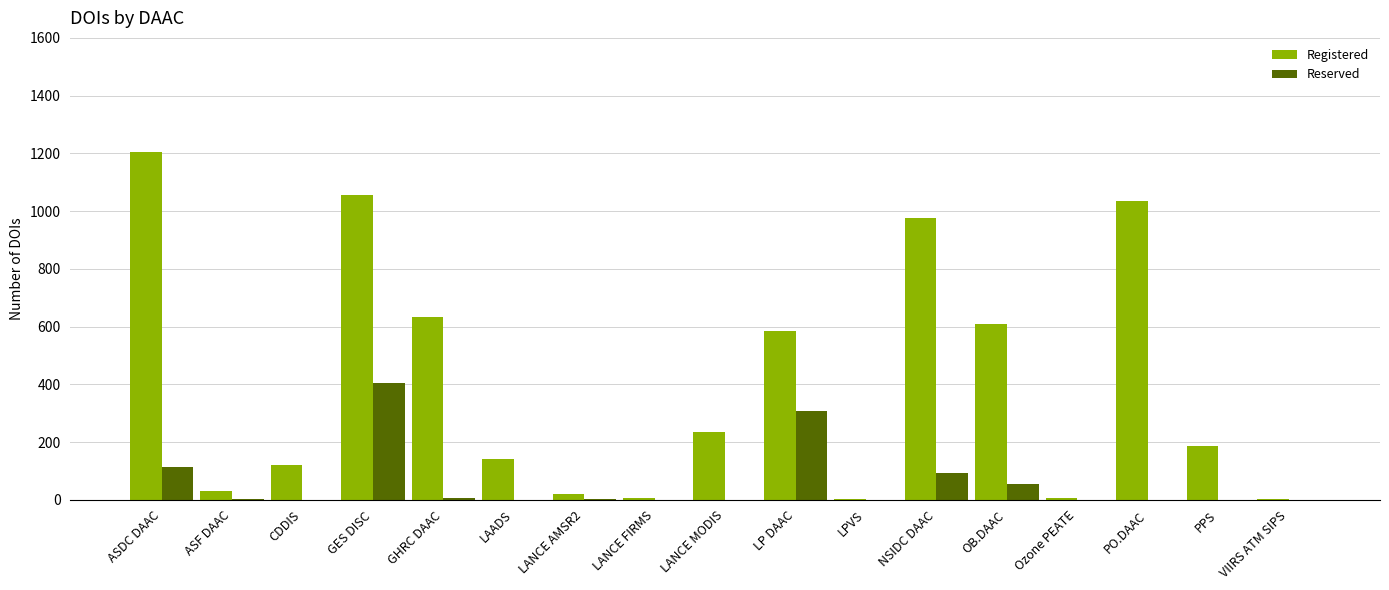

Which series has the largest total across all categories?

Registered